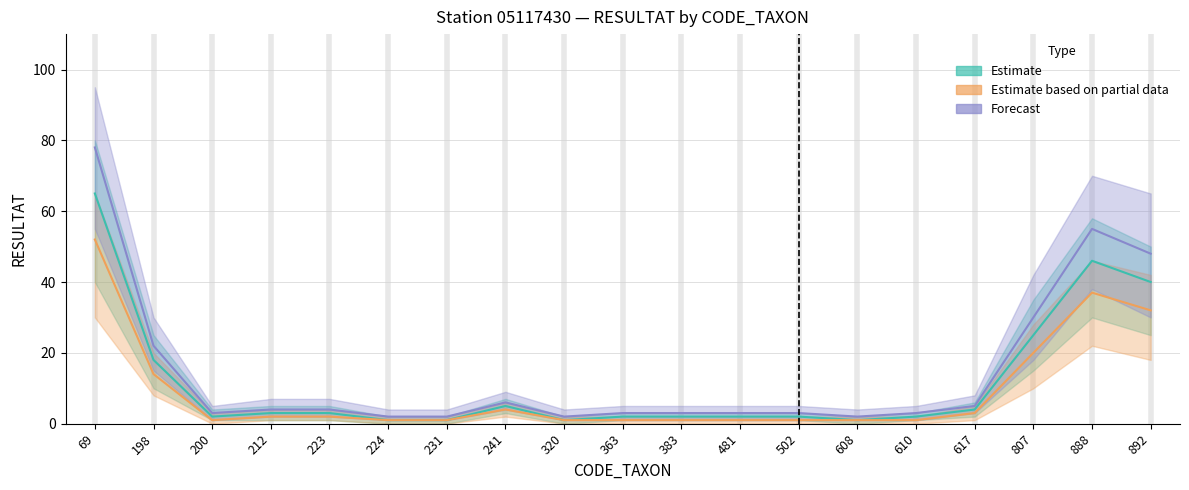

What is the highest value of the Estimate series?

65